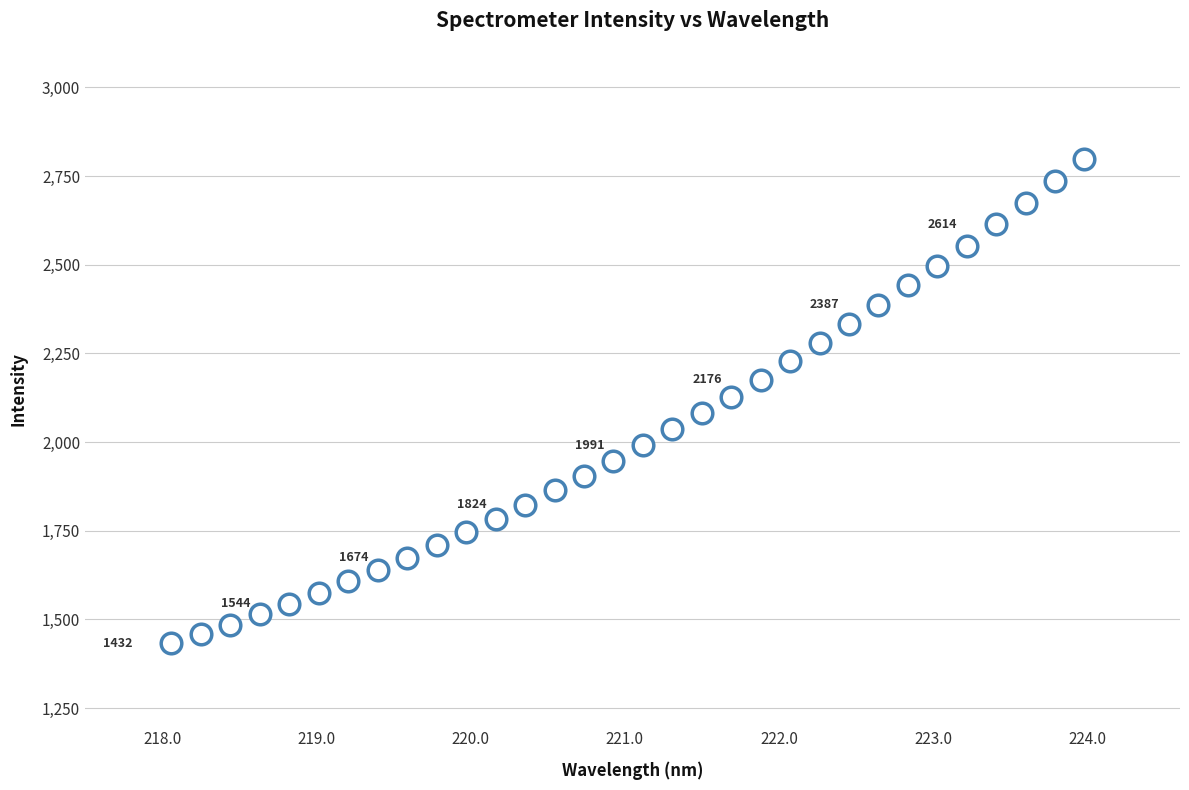

What is the range of Y values (max minus min)?

1366.4